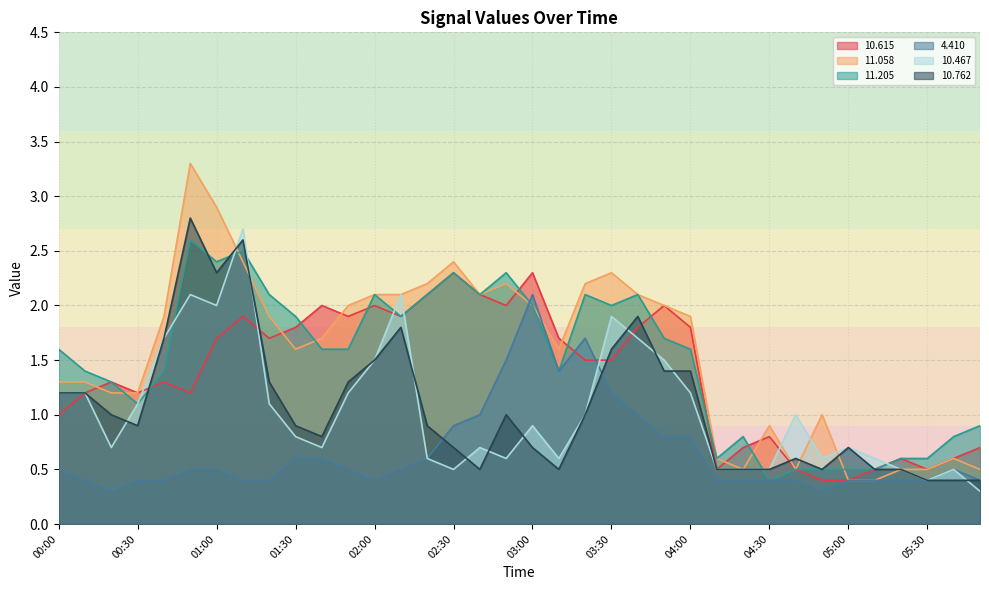

At 03:40, list the series in order from largest to smallest.

 11.058,  11.205,  10.762,  10.615,  10.467,   4.410